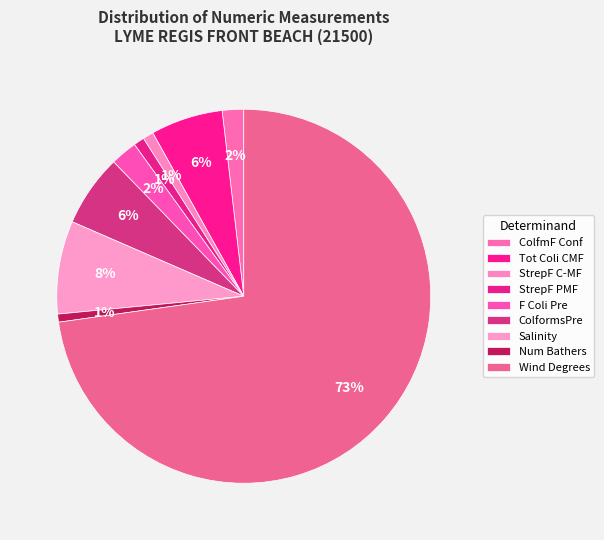

What is the change in value from Tot Coli CMF to Wind Degrees?

+288.0